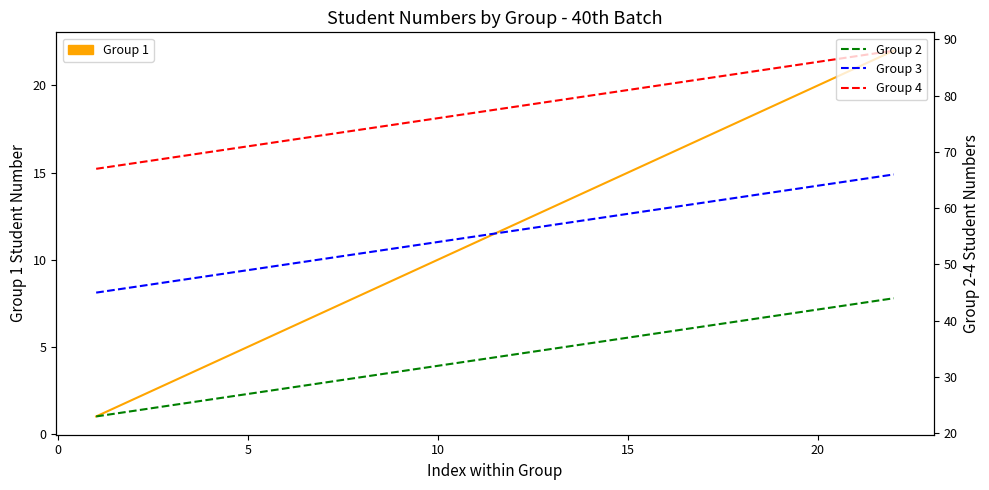

What are all the series names shown in the legend?

Group 1, Group 2, Group 3, Group 4